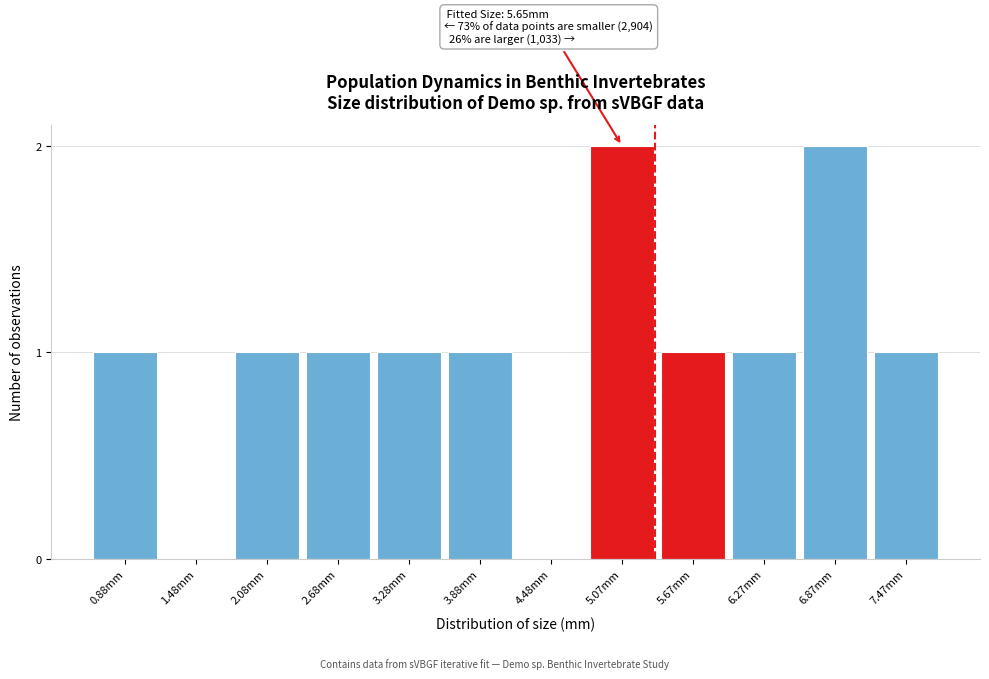

Reading left to right, extract all data points from this chart.

0.88mm=1	1.48mm=0	2.08mm=1	2.68mm=1	3.28mm=1	3.88mm=1	4.48mm=0	5.07mm=2	5.67mm=1	6.27mm=1	6.87mm=2	7.47mm=1